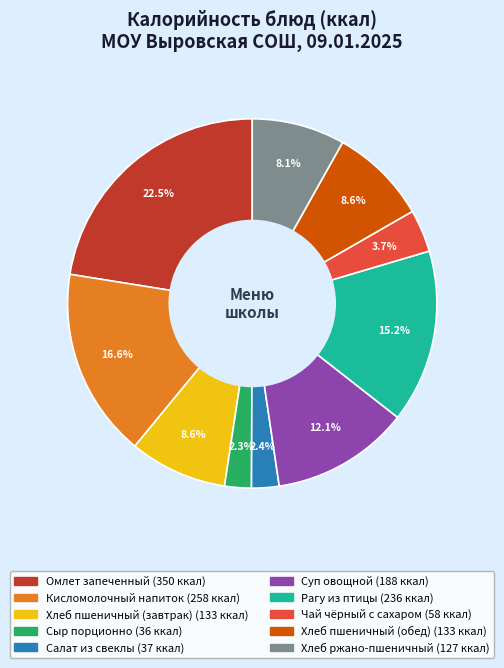

How many segments does this pie chart have?

10